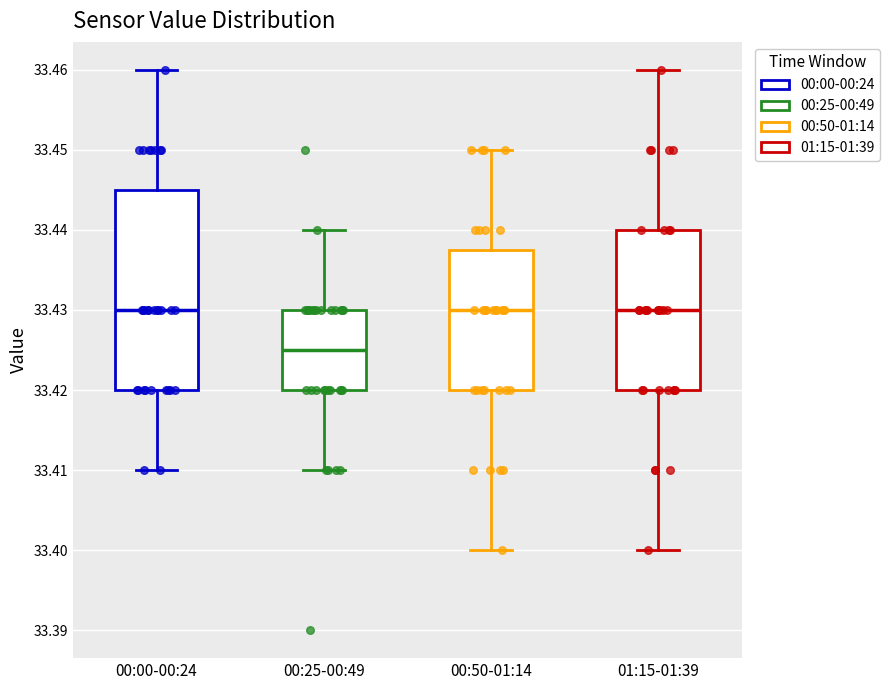

Where does the upper whisker of the box for 01:15-01:39 end on the y-axis? The values are not printed on the chart, so give them approximately, as read against the axis.

33.460